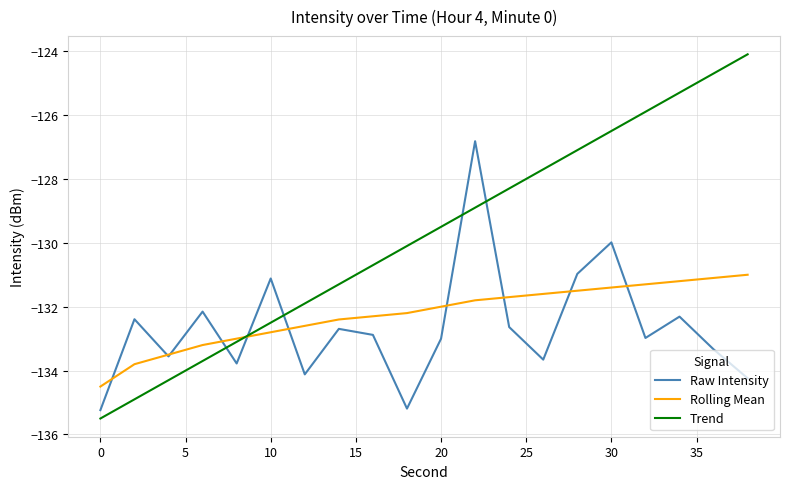

List the series in order of their peak value, lowest first.

Rolling Mean, Raw Intensity, Trend